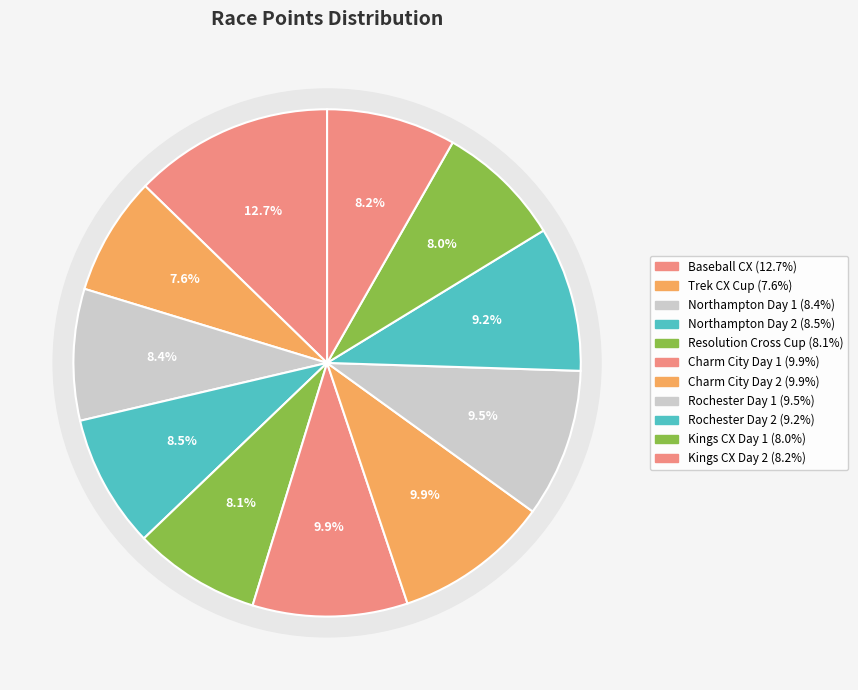

What percentage is the Kings CX Day 2 slice, to the nearest percent?

8%